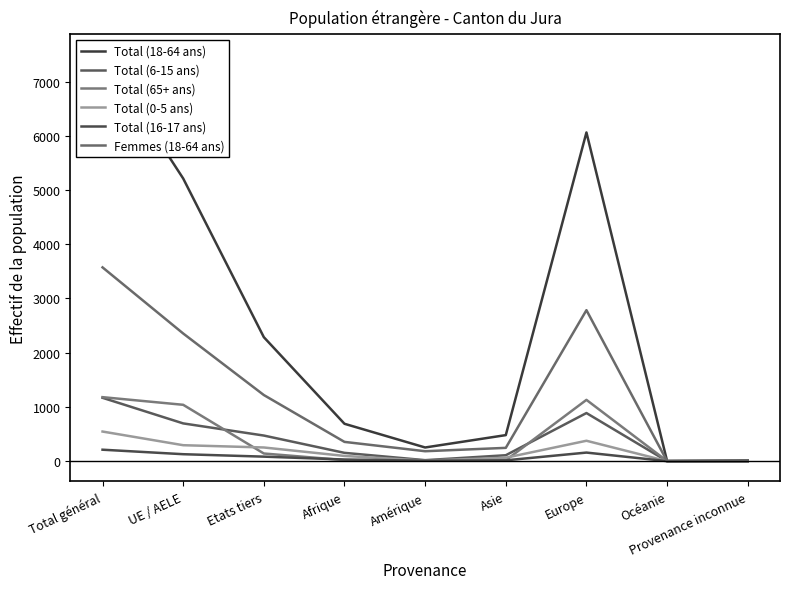

The value of Total (6-15 ans) at Provenance inconnue is 1. True or false?

True